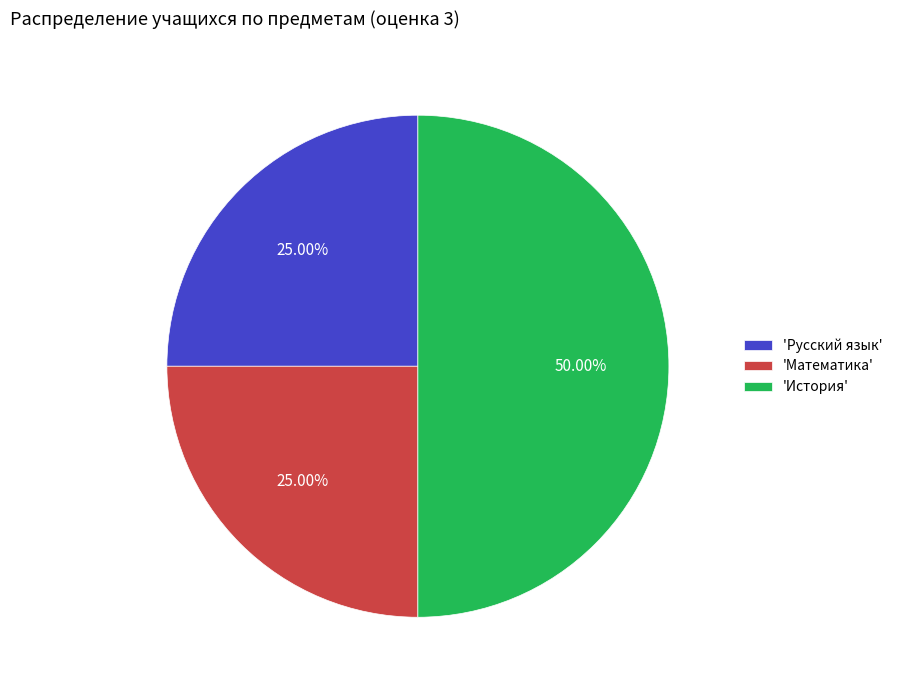

Do 'Русский язык' and 'История' together represent more than half of the pie?

Yes